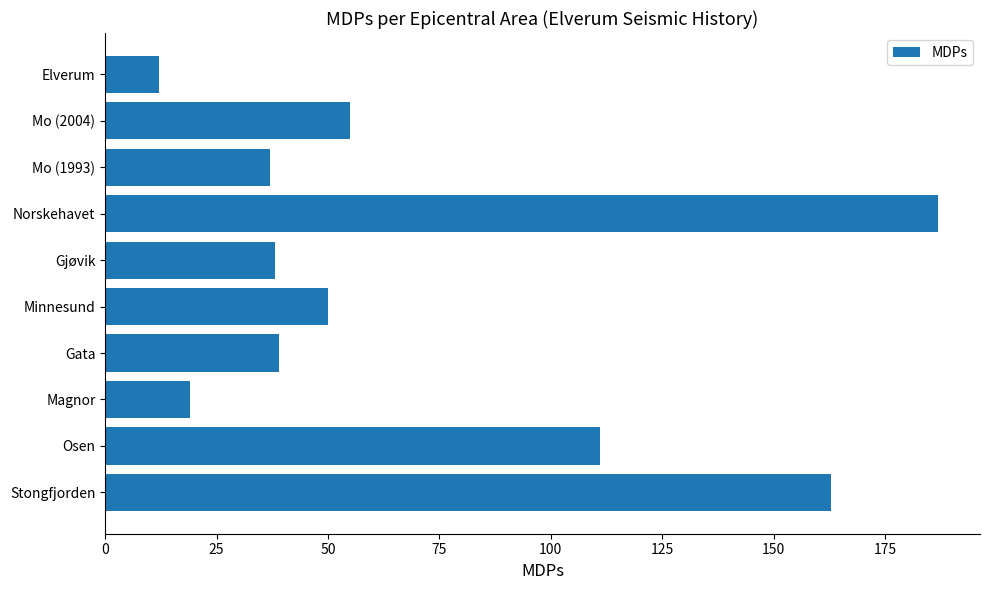

What is the change in value from Stongfjorden to Minnesund?

-113